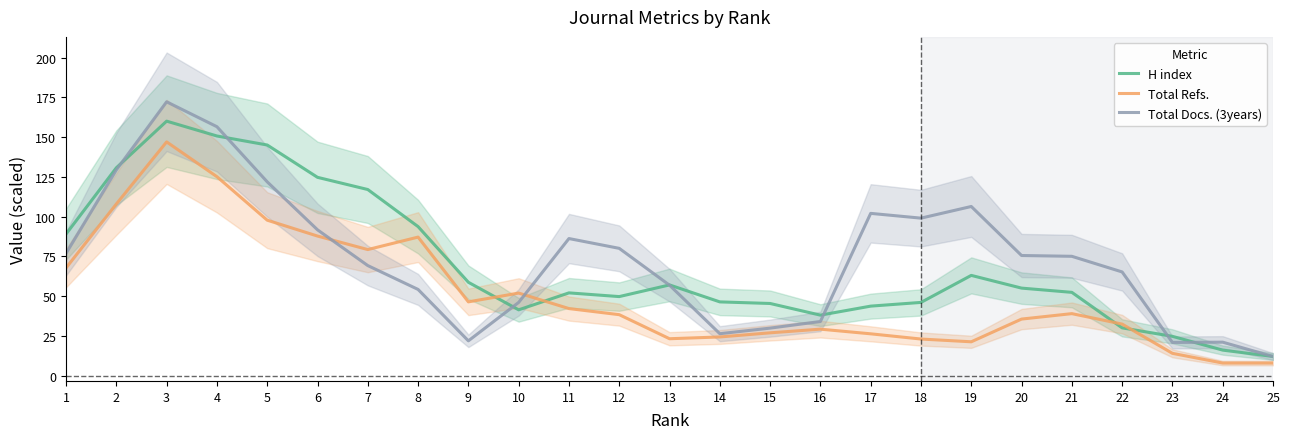

What is the sum of all Total Docs. (3years) values?

1829.5